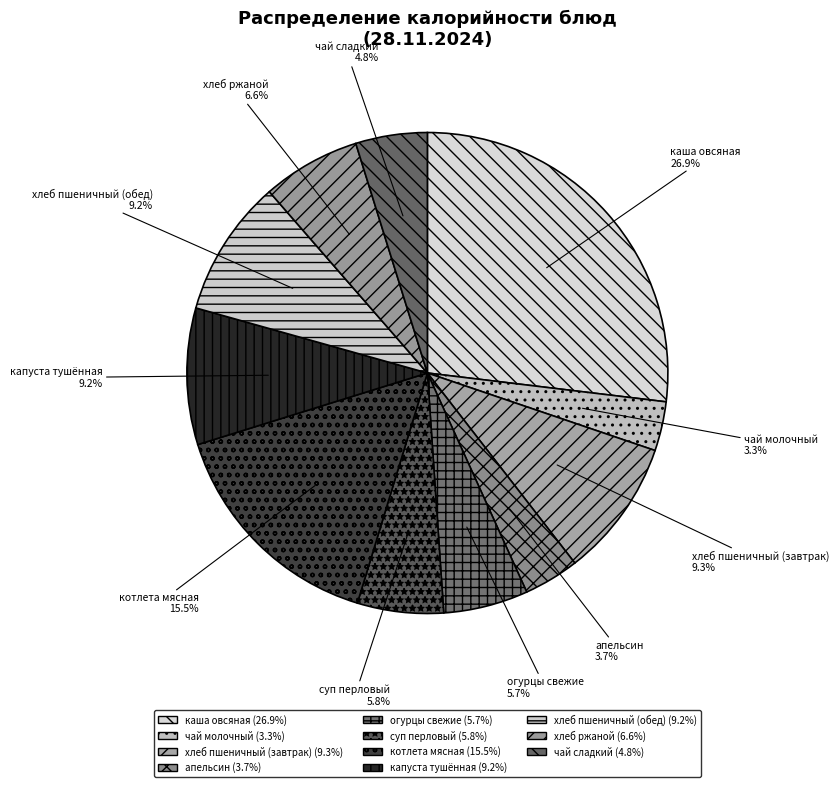

Between капуста тушённая and апельсин, which is larger?

капуста тушённая